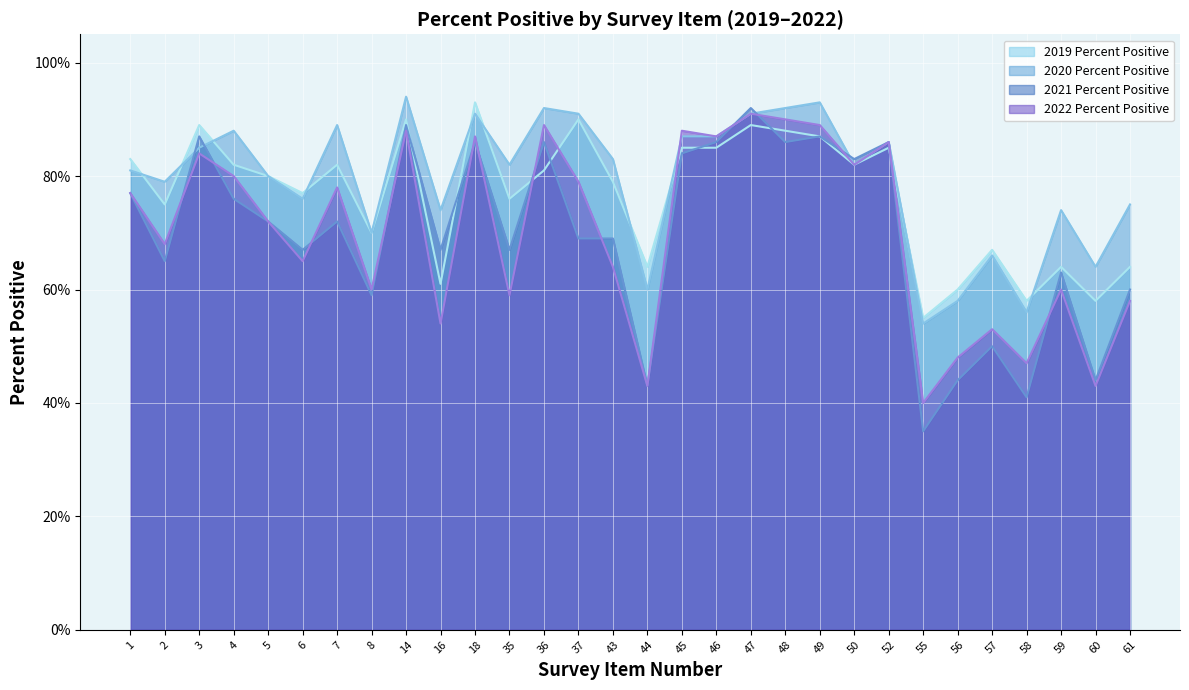

Reading left to right, extract all data points from this chart.

2019 Percent Positive: 1=0.8	2=0.8	3=0.9	4=0.8	5=0.8	6=0.8	7=0.8	8=0.7	14=0.9	16=0.6	18=0.9	35=0.8	36=0.8	37=0.9	43=0.8	44=0.6	45=0.8	46=0.8	47=0.9	48=0.9	49=0.9	50=0.8	52=0.8	55=0.6	56=0.6	57=0.7	58=0.6	59=0.6	60=0.6	61=0.6
2020 Percent Positive: 1=0.8	2=0.8	3=0.8	4=0.9	5=0.8	6=0.8	7=0.9	8=0.7	14=0.9	16=0.7	18=0.9	35=0.8	36=0.9	37=0.9	43=0.8	44=0.6	45=0.9	46=0.9	47=0.9	48=0.9	49=0.9	50=0.8	52=0.9	55=0.5	56=0.6	57=0.7	58=0.6	59=0.7	60=0.6	61=0.8
2021 Percent Positive: 1=0.8	2=0.7	3=0.9	4=0.8	5=0.7	6=0.7	7=0.7	8=0.6	14=0.9	16=0.7	18=0.9	35=0.7	36=0.9	37=0.7	43=0.7	44=0.4	45=0.8	46=0.9	47=0.9	48=0.9	49=0.9	50=0.8	52=0.9	55=0.3	56=0.4	57=0.5	58=0.4	59=0.6	60=0.4	61=0.6
2022 Percent Positive: 1=0.8	2=0.7	3=0.8	4=0.8	5=0.7	6=0.7	7=0.8	8=0.6	14=0.9	16=0.5	18=0.9	35=0.6	36=0.9	37=0.8	43=0.6	44=0.4	45=0.9	46=0.9	47=0.9	48=0.9	49=0.9	50=0.8	52=0.9	55=0.4	56=0.5	57=0.5	58=0.5	59=0.6	60=0.4	61=0.6